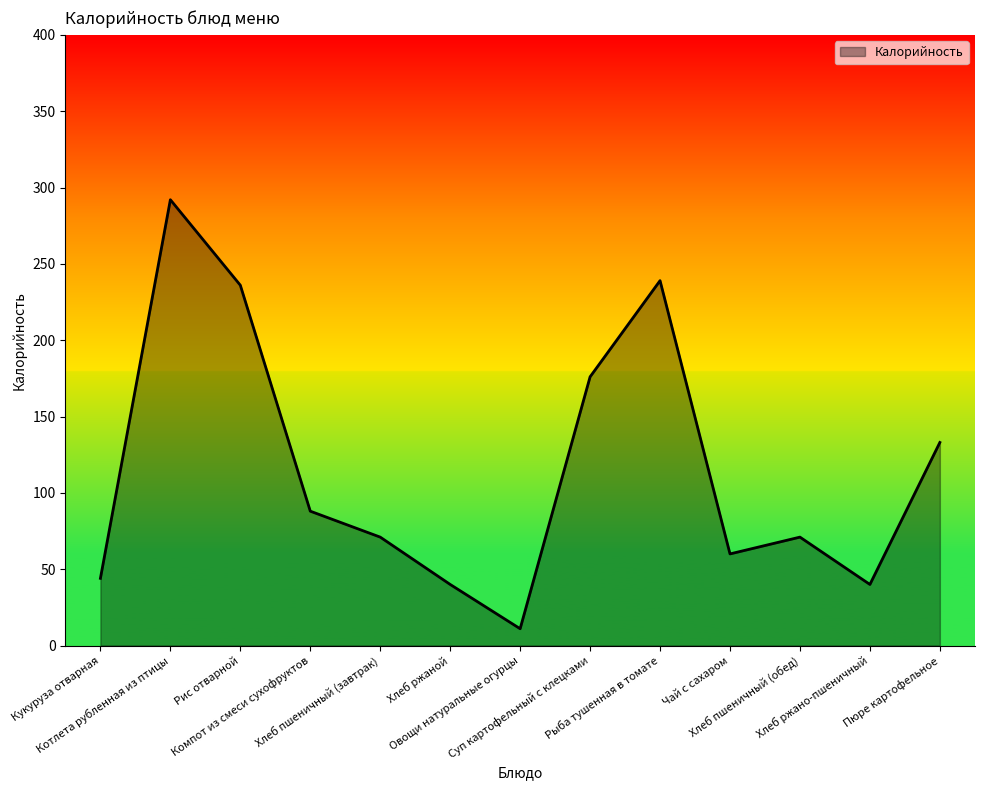

What is the greatest value displayed?

292